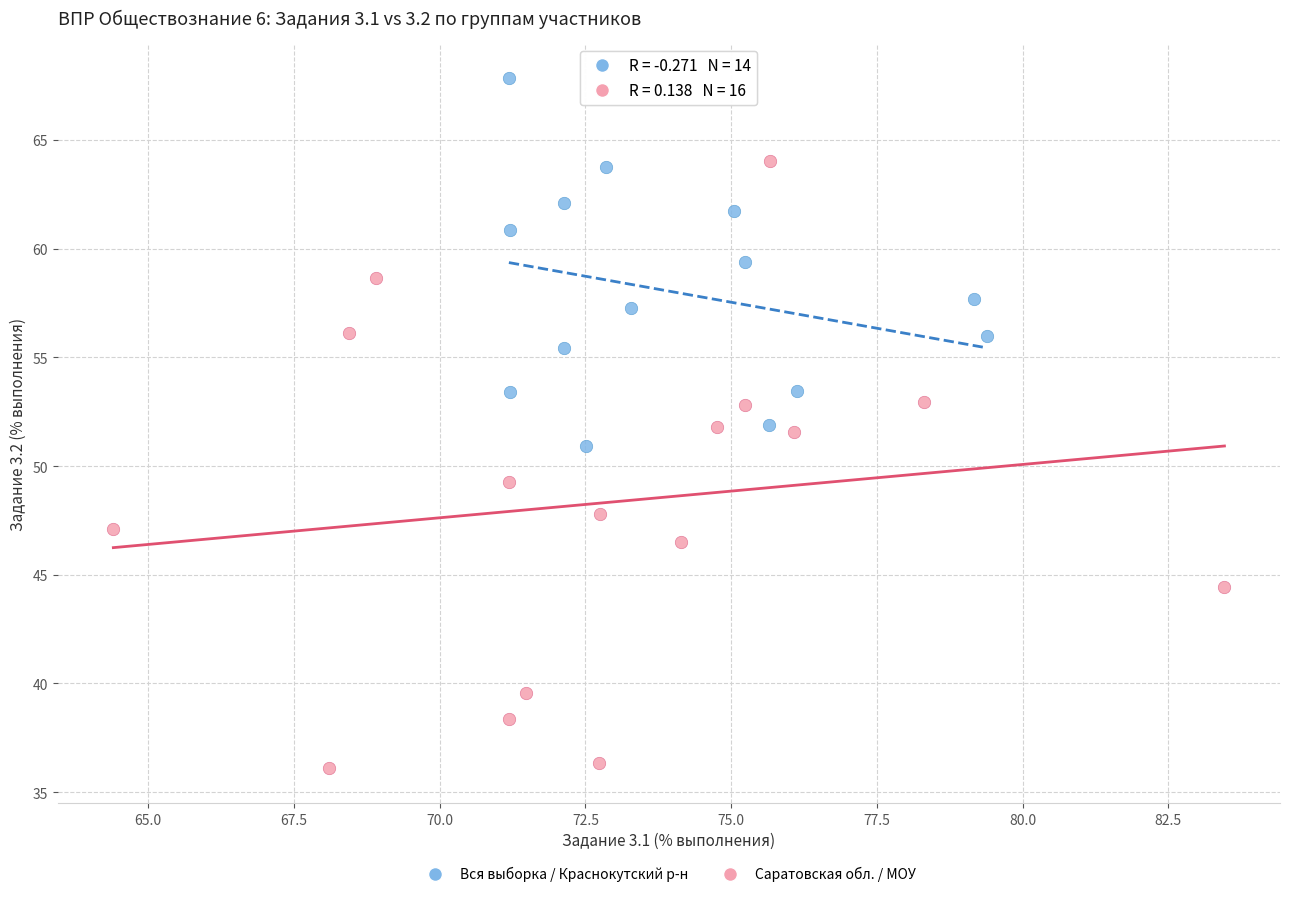

Which series reaches the maximum Y coordinate?

Вся выборка / Краснокутский р-н